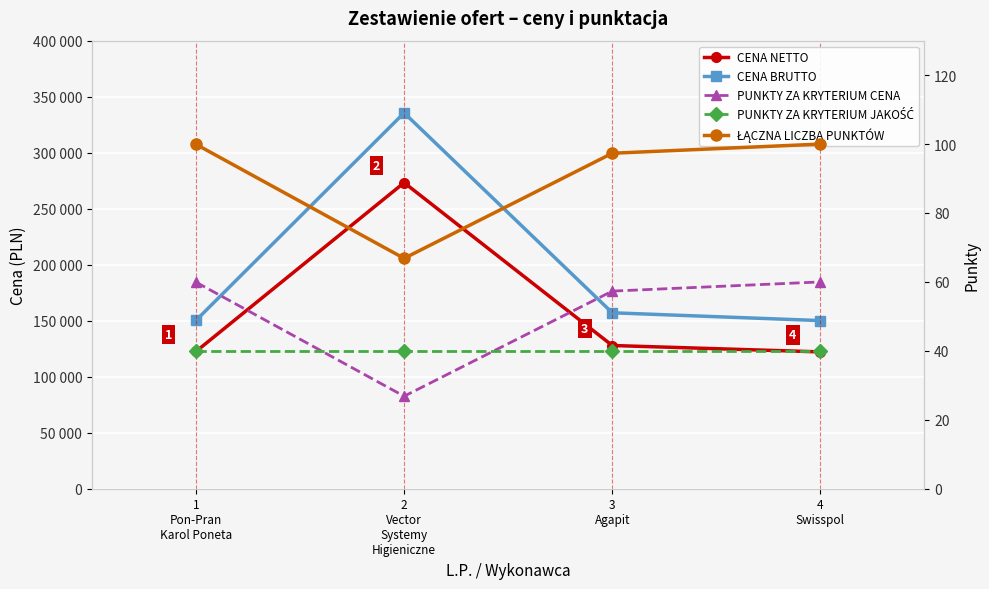

True or false: PUNKTY ZA KRYTERIUM CENA has a value of 57.3 at 3
Agapit.

True